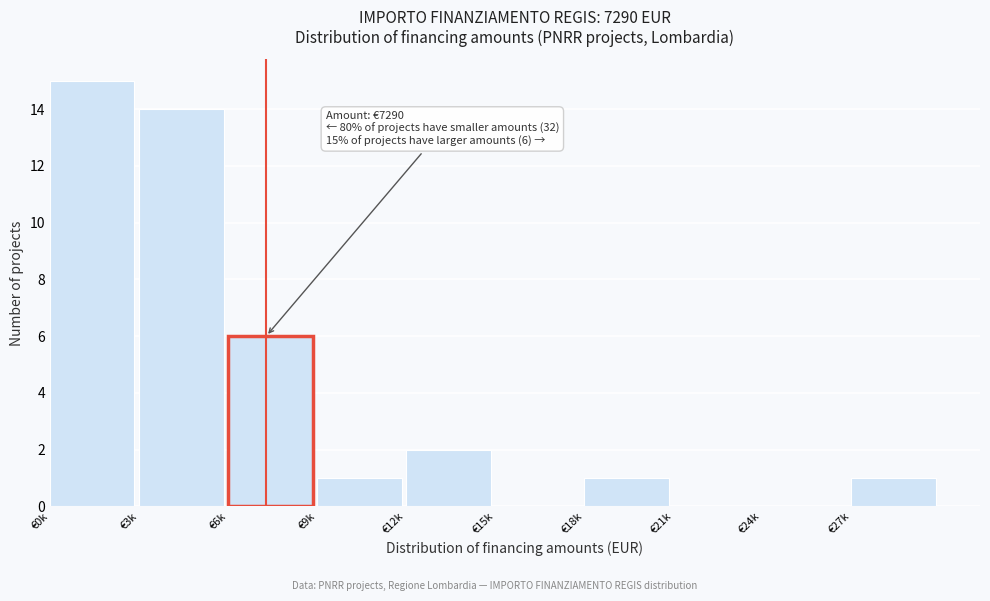

Reading right to left, what are all the values shown in this chart?

€27k=1	€24k=0	€21k=0	€18k=1	€15k=0	€12k=2	€9k=1	€6k=6	€3k=14	€0k=15